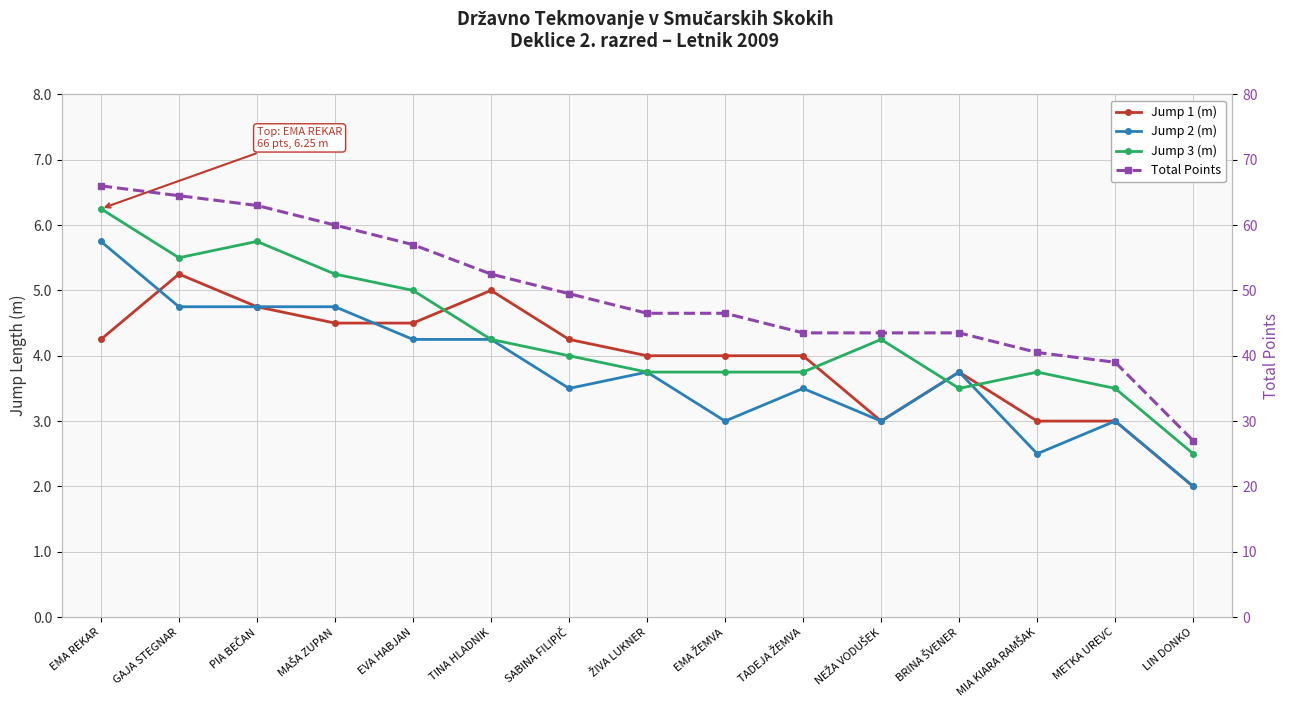

How many lines are shown in the chart?

4